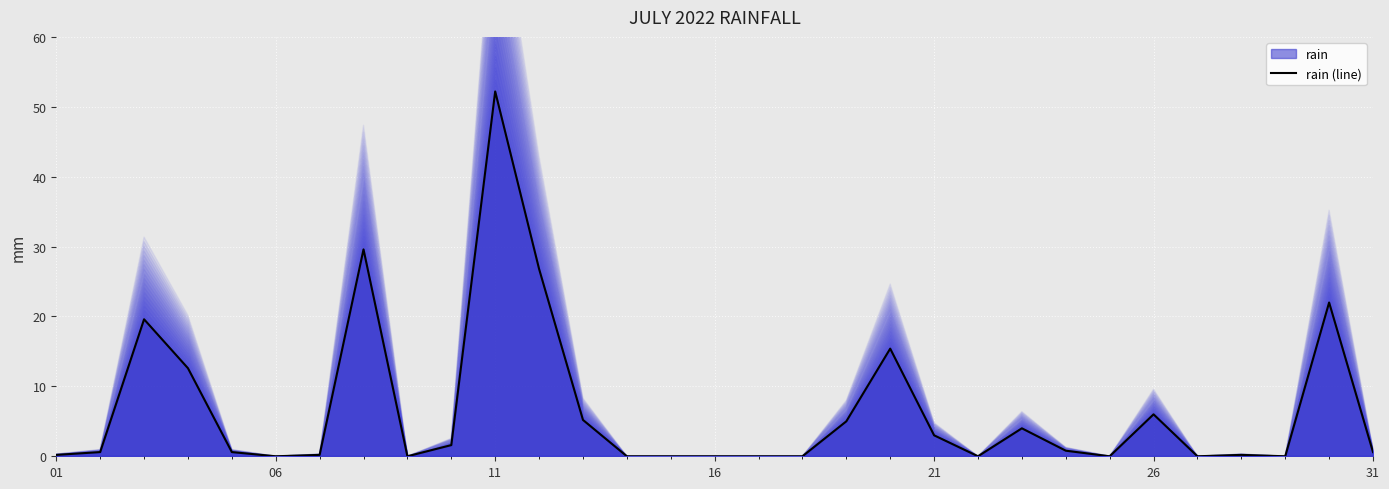

What is the difference between the second highest and second lowest values?

29.6